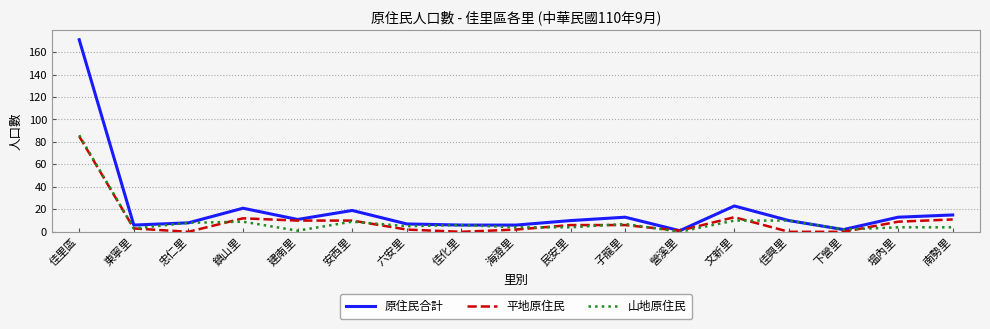

True or false: 山地原住民 has more than 1 interior local peaks.

True